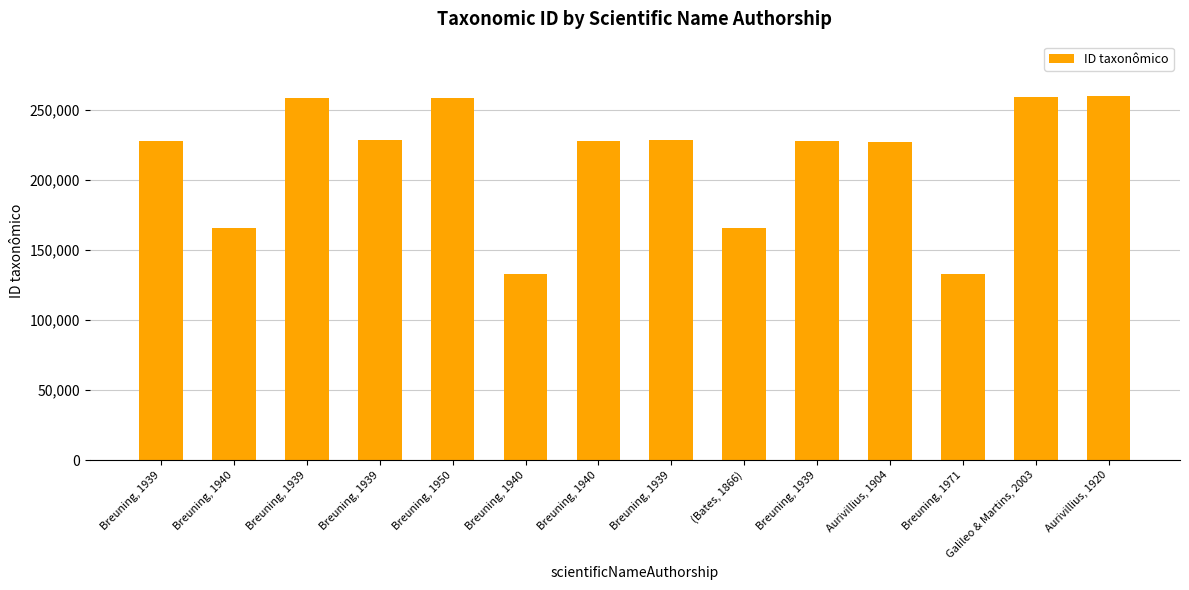

True or false: the data shows 259198 at Galileo & Martins, 2003.

True